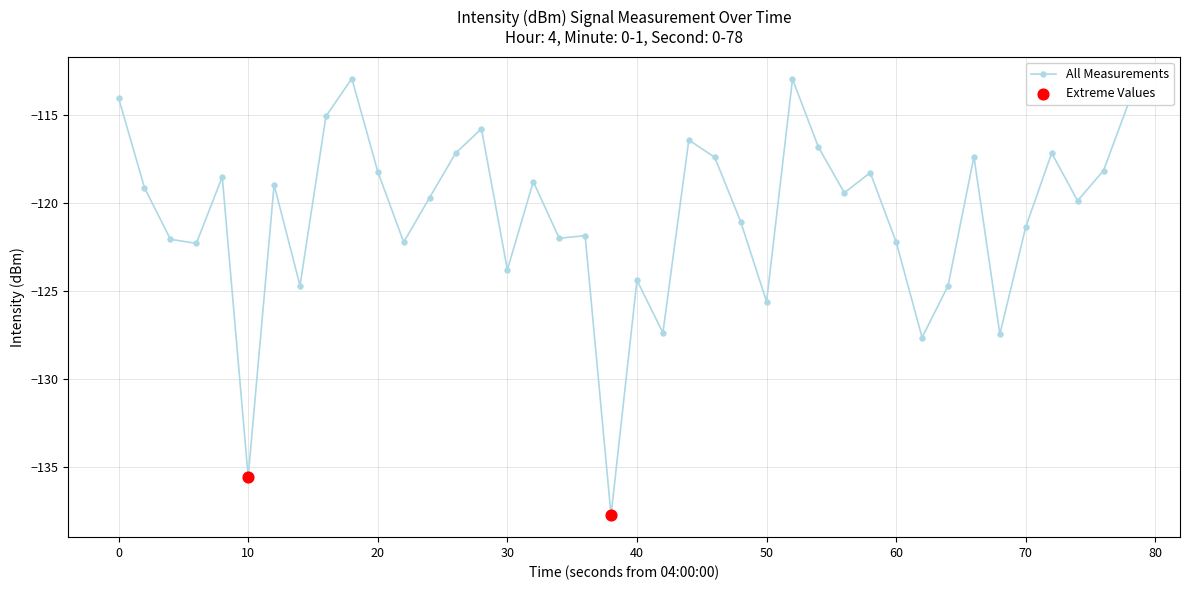

What is the maximum value shown in the chart?

-112.9